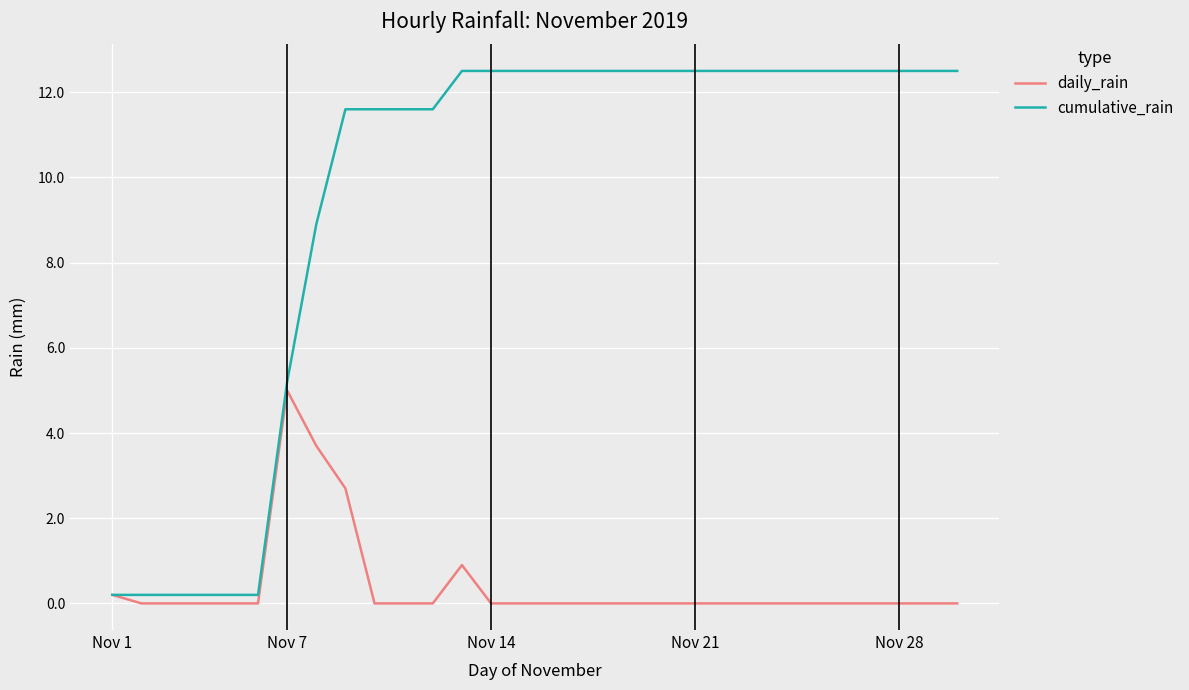

Reading left to right, list all the values displayed in this chart.

daily_rain: 0.2	0.0	0.0	0.0	0.0	0.0	5.0	3.7	2.7	0.0	0.0	0.0	0.9	0.0	0.0	0.0	0.0	0.0	0.0	0.0	0.0	0.0	0.0	0.0	0.0	0.0	0.0	0.0	0.0	0.0
cumulative_rain: 0.2	0.2	0.2	0.2	0.2	0.2	5.2	8.9	11.6	11.6	11.6	11.6	12.5	12.5	12.5	12.5	12.5	12.5	12.5	12.5	12.5	12.5	12.5	12.5	12.5	12.5	12.5	12.5	12.5	12.5